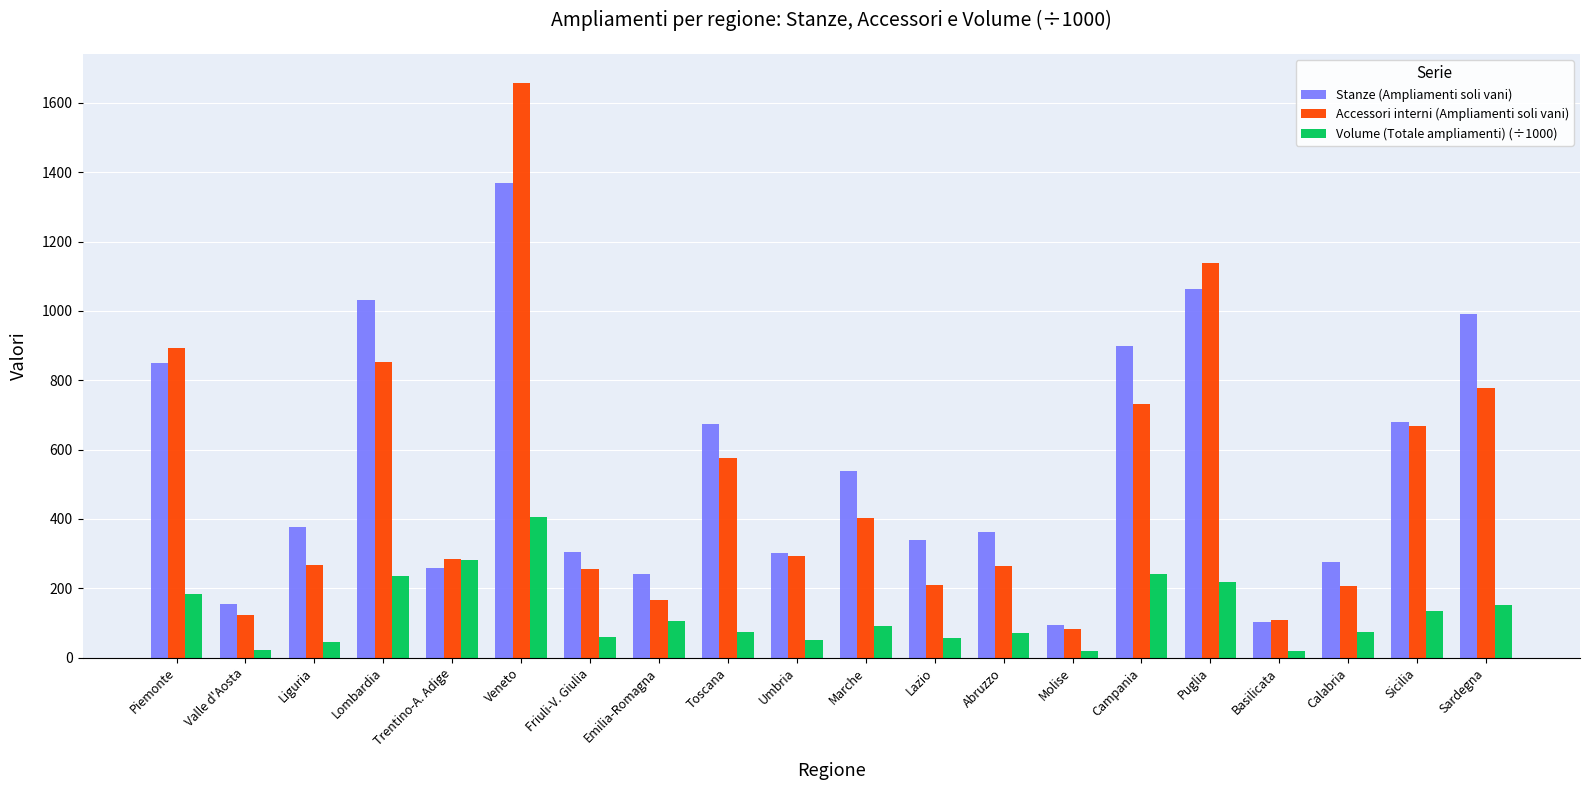

Is it true that Volume (Totale ampliamenti) (÷1000) equals 405.8 at Veneto?

True